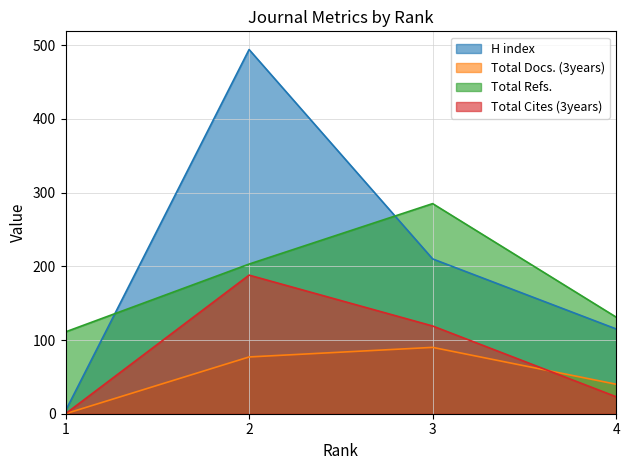

Does the chart display data point markers on the line(s)?

No